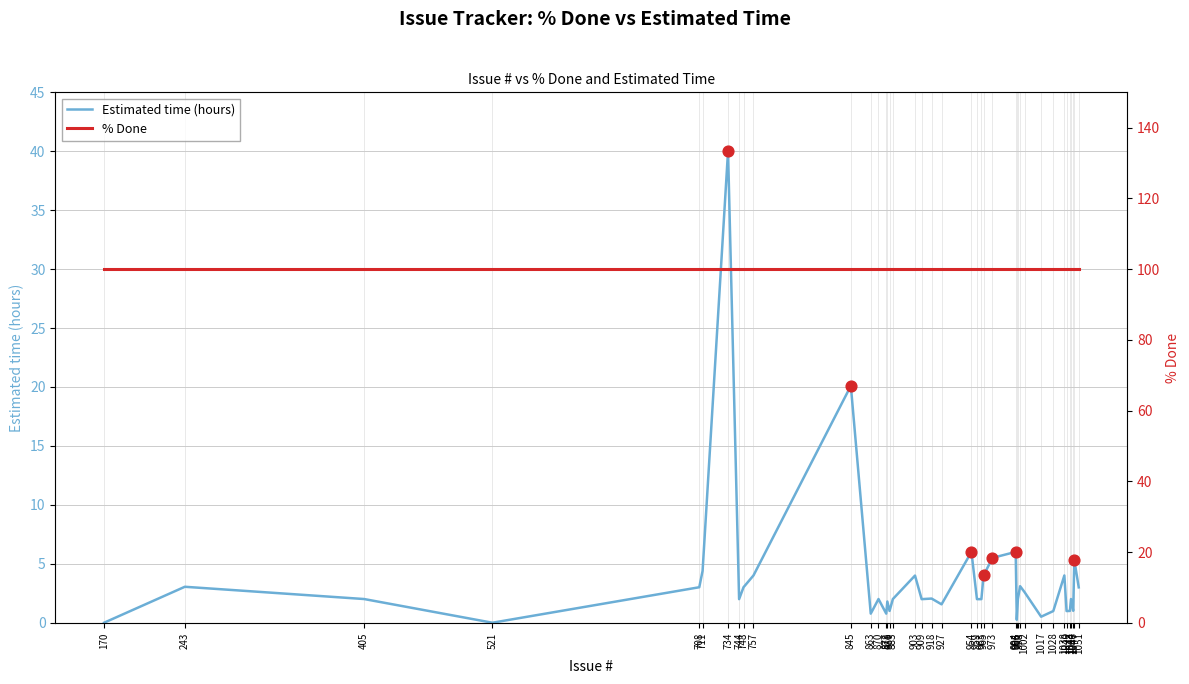

Which series contains the lowest Y value?

Estimated time (hours)